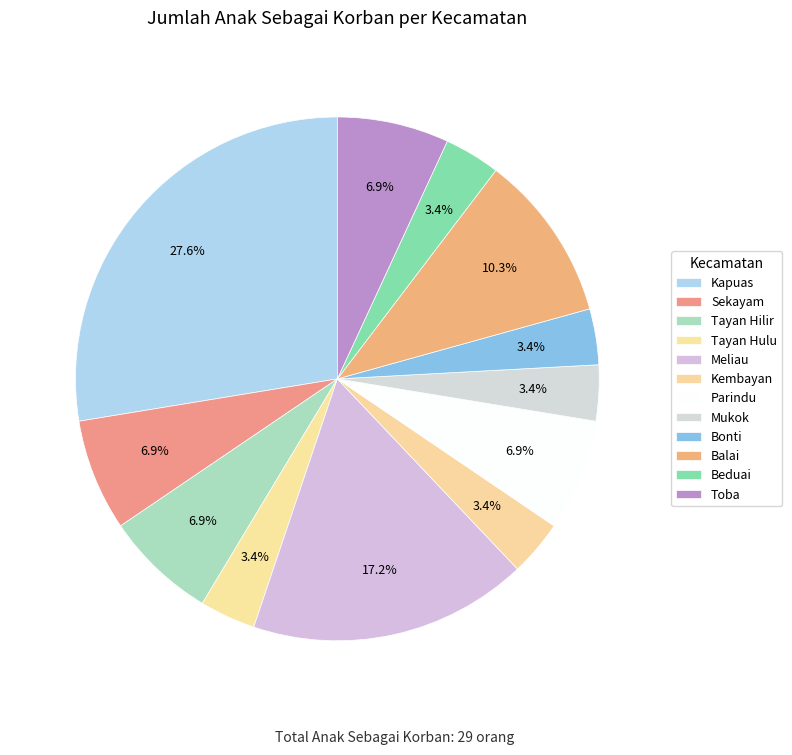

Is Beduai the majority of the pie?

No